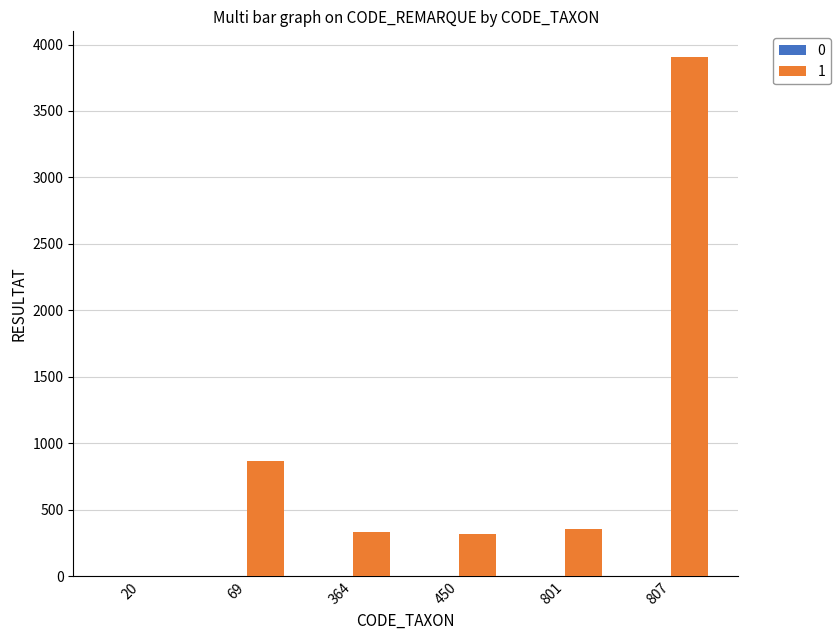

True or false: 1 has a value of 513 at 364.

False